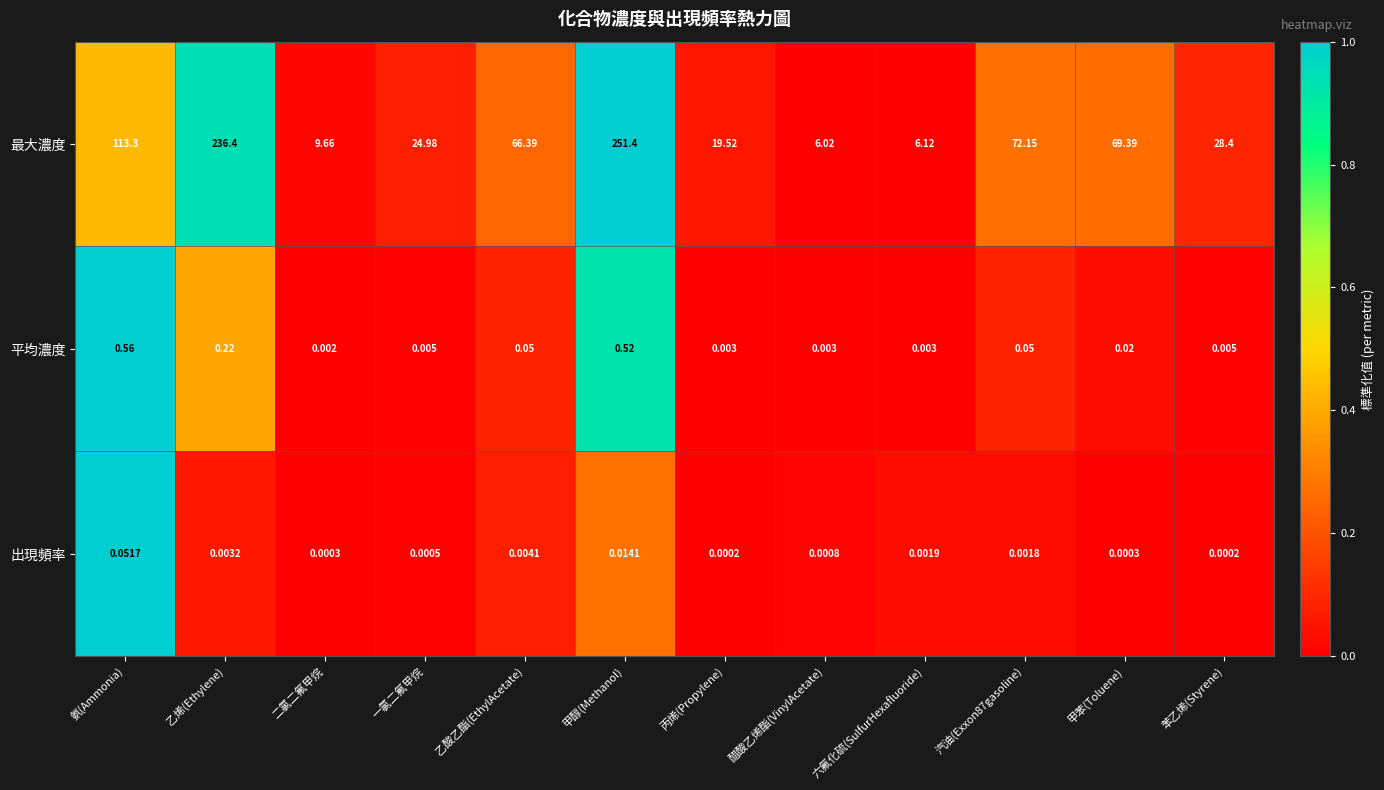

At which label is 平均濃度 closest to 0?

二氯二氟甲烷